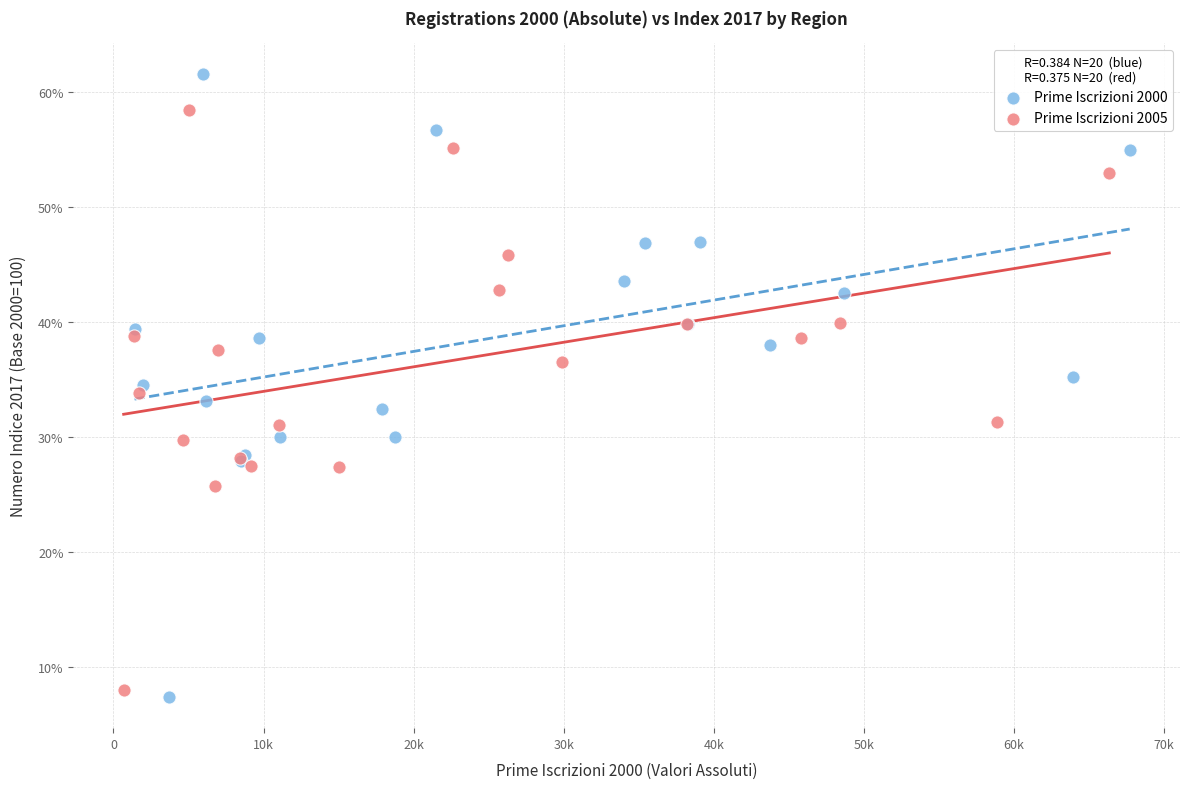

What are all the series names shown in the legend?

Prime Iscrizioni 2000, Prime Iscrizioni 2005